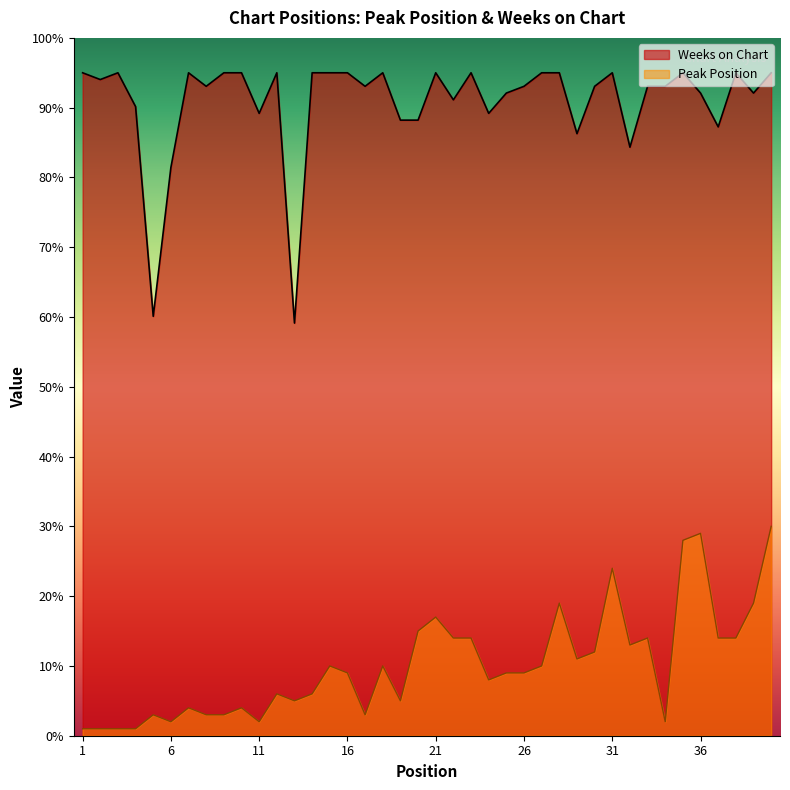

Where does the Weeks on Chart series first go above 93?

1